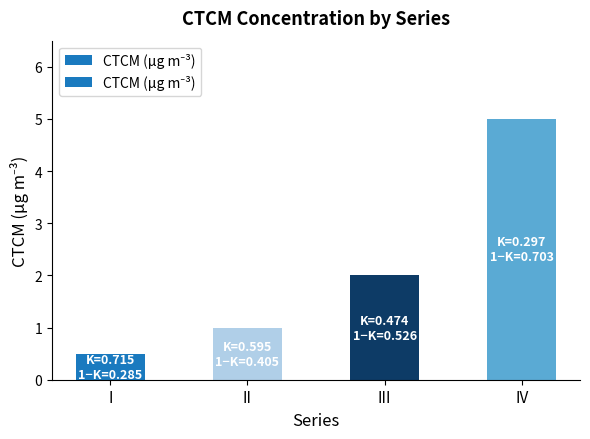

Is it true that the value at II is 0.4?

False